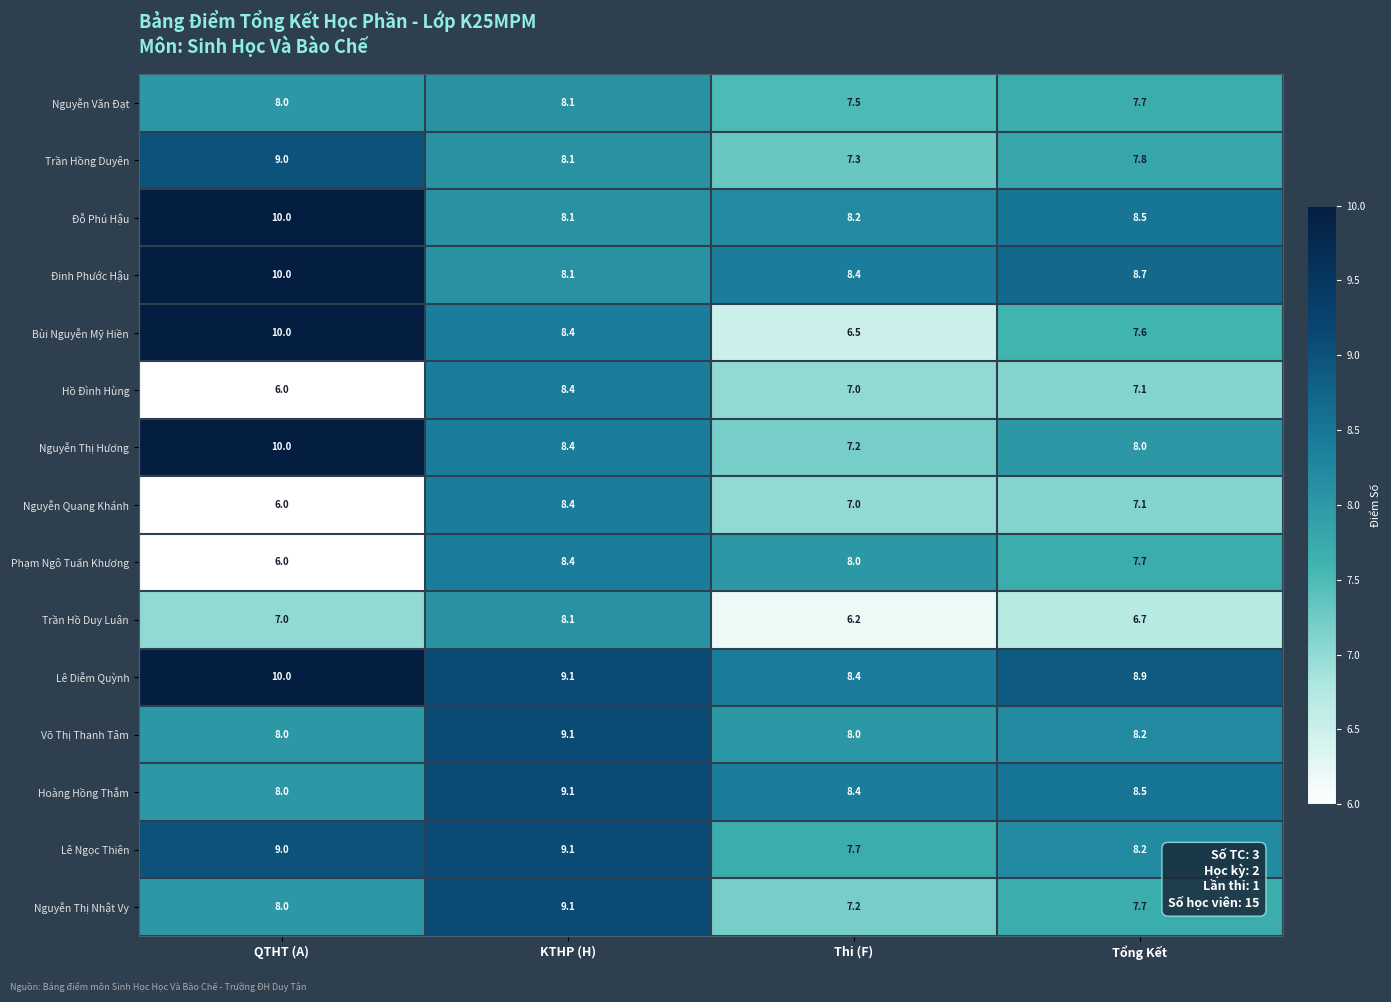

Read the Hoàng Hồng Thắm value at QTHT (A).

8.0